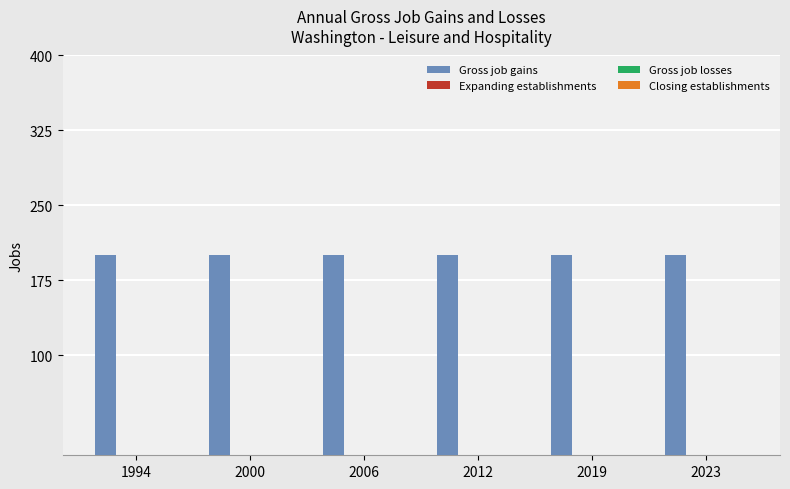

Is it true that Gross job gains equals 200 at 2023?

True